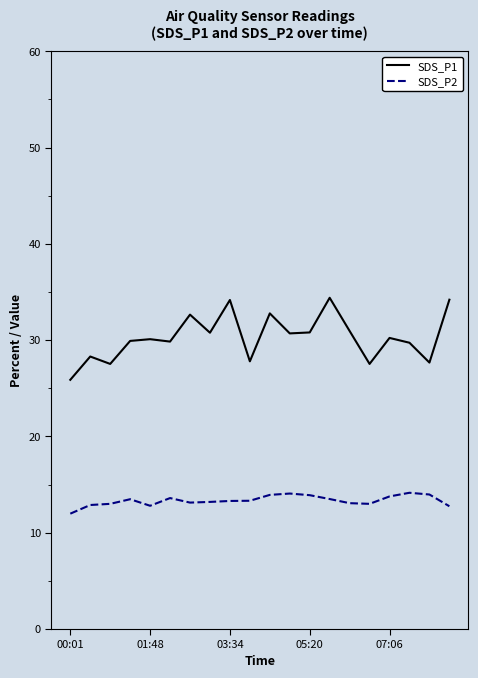

What is the lowest value of the SDS_P1 series?

25.9